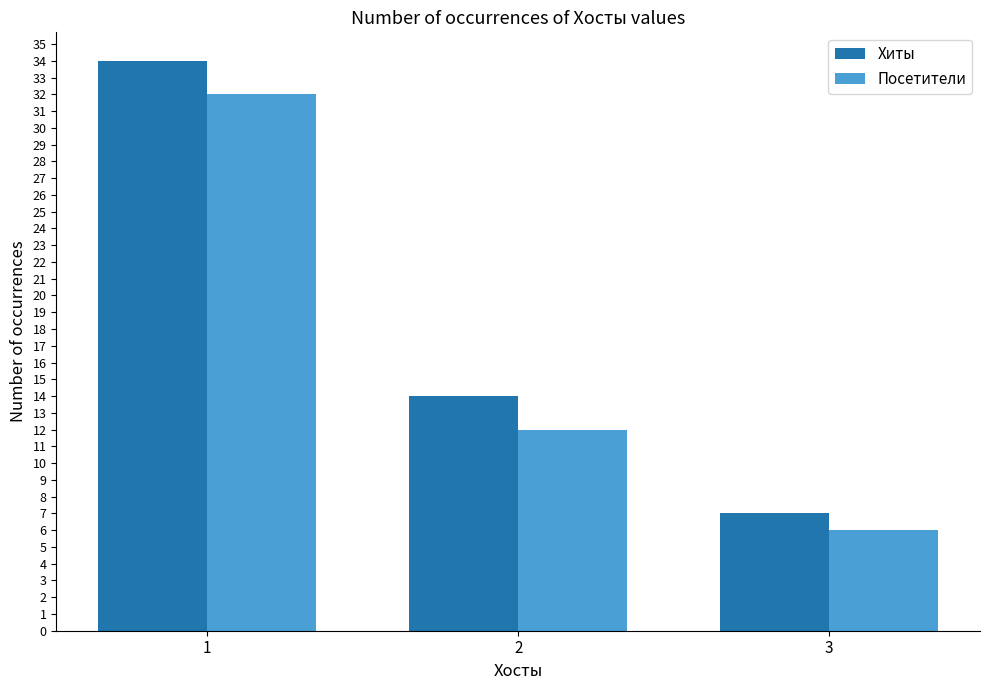

What is the total value across all series at 1?

66